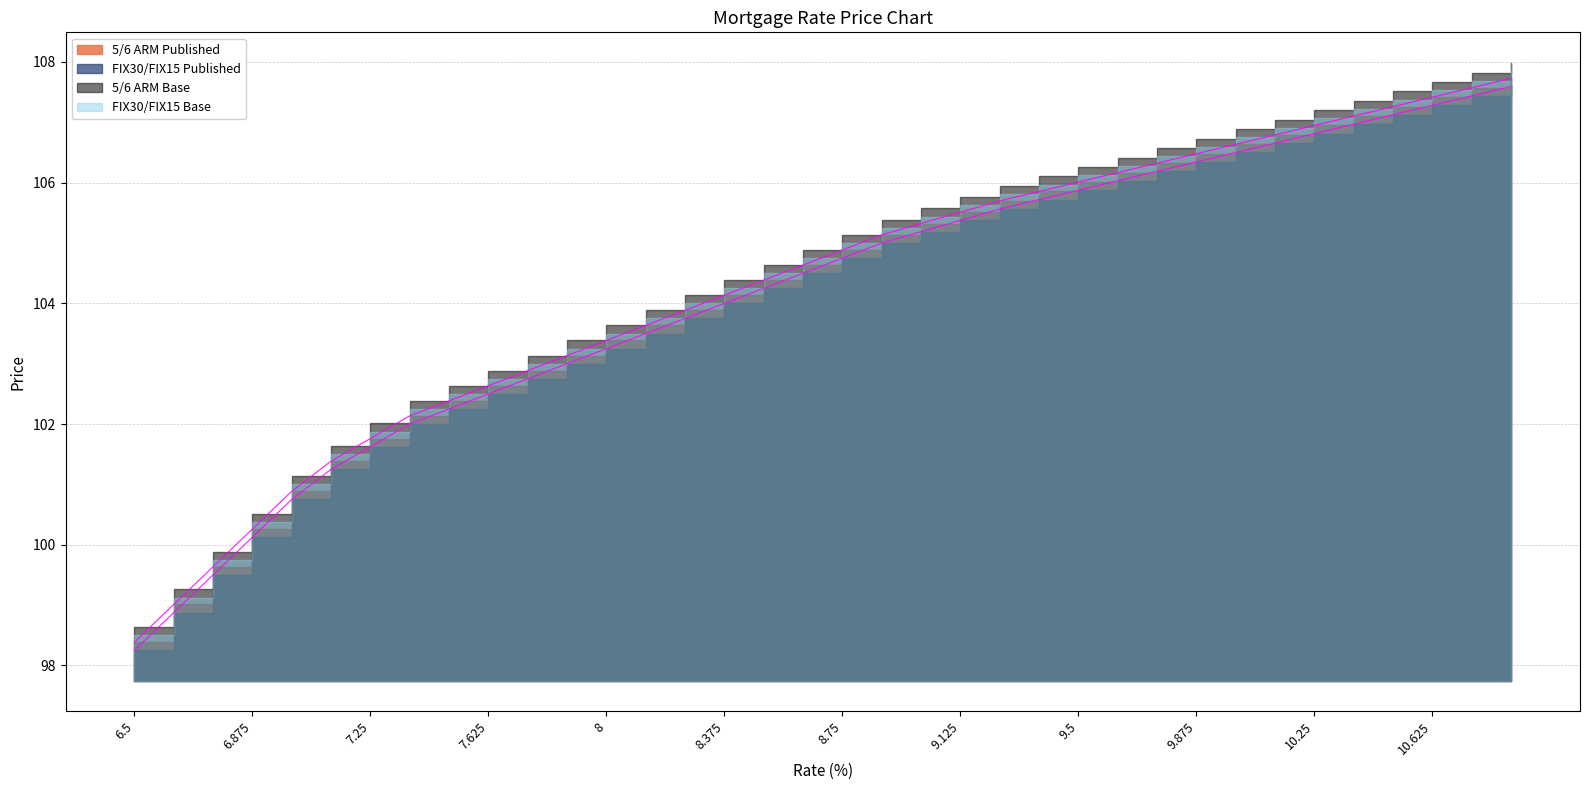

How many values in the 5/6 ARM Published series exceed 104?

21